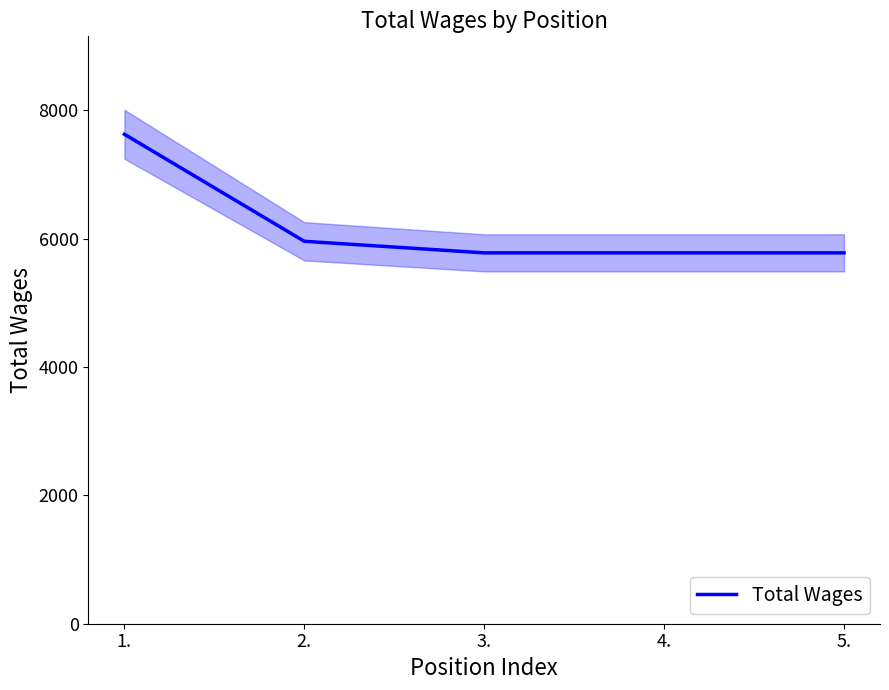

What is the value of the 1st point from the left?

7626